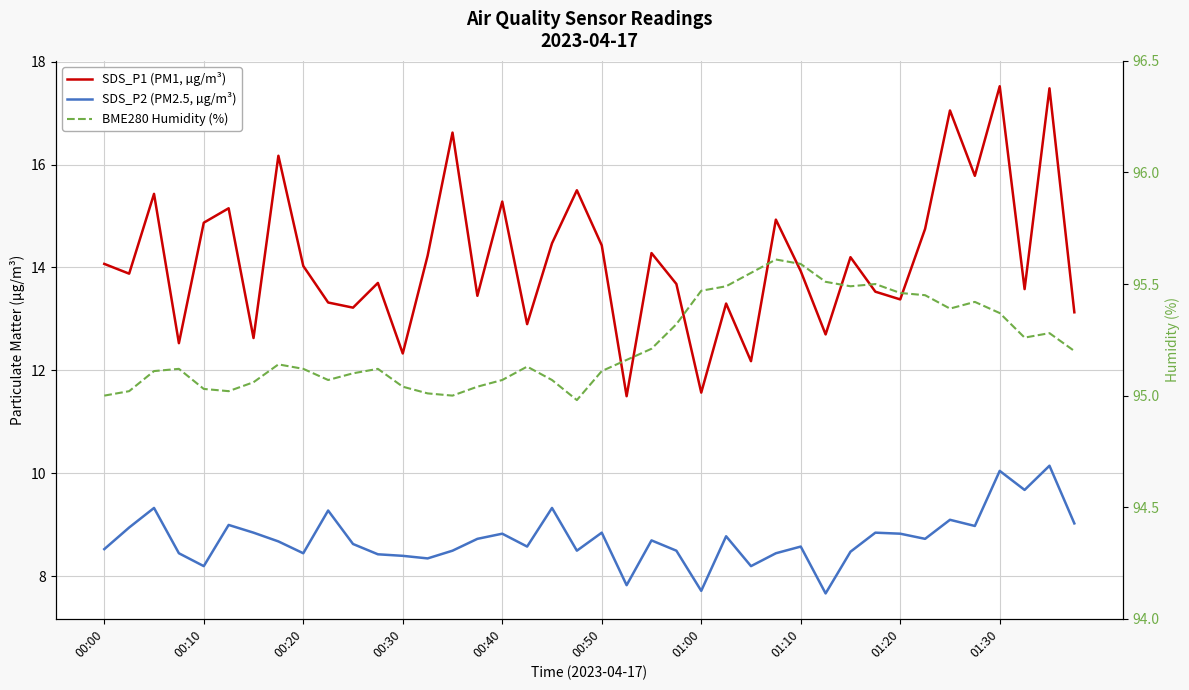

Which category has the lowest value in the BME280 Humidity (%) series?

19